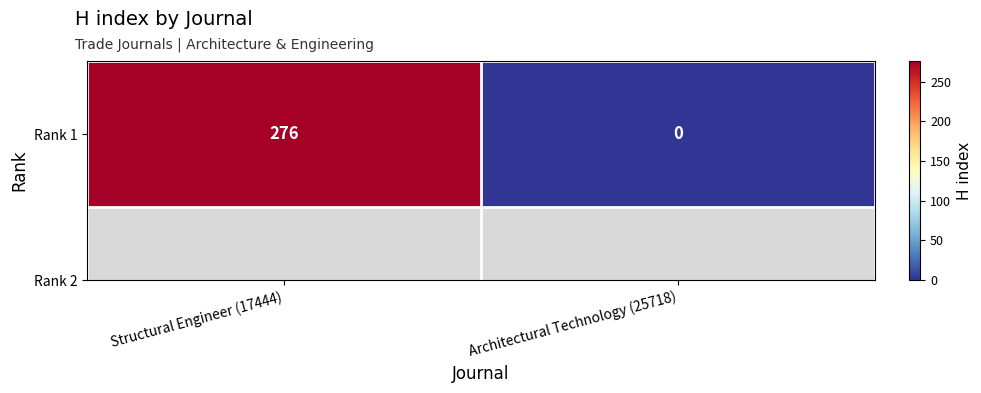

Reading left to right, transcribe all the data shown in this chart.

Structural Engineer (17444)=276	Architectural Technology (25718)=0